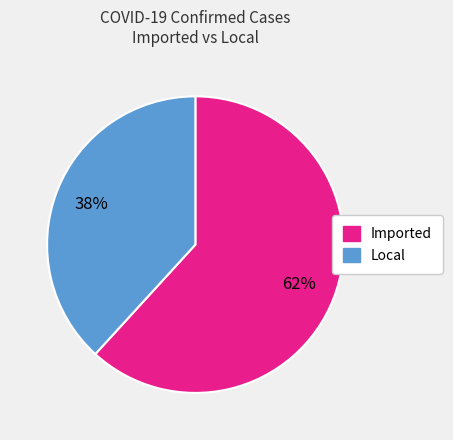

Does any single category account for the majority?

Yes